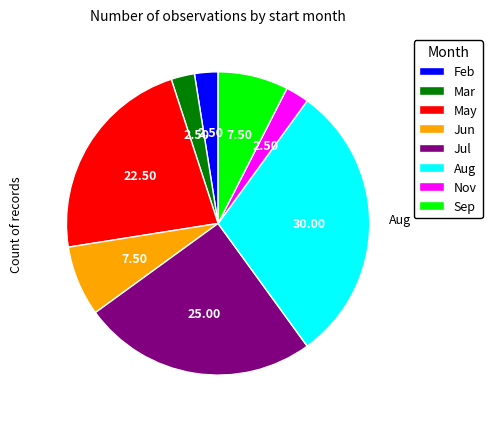

Is there a majority slice in this chart?

No